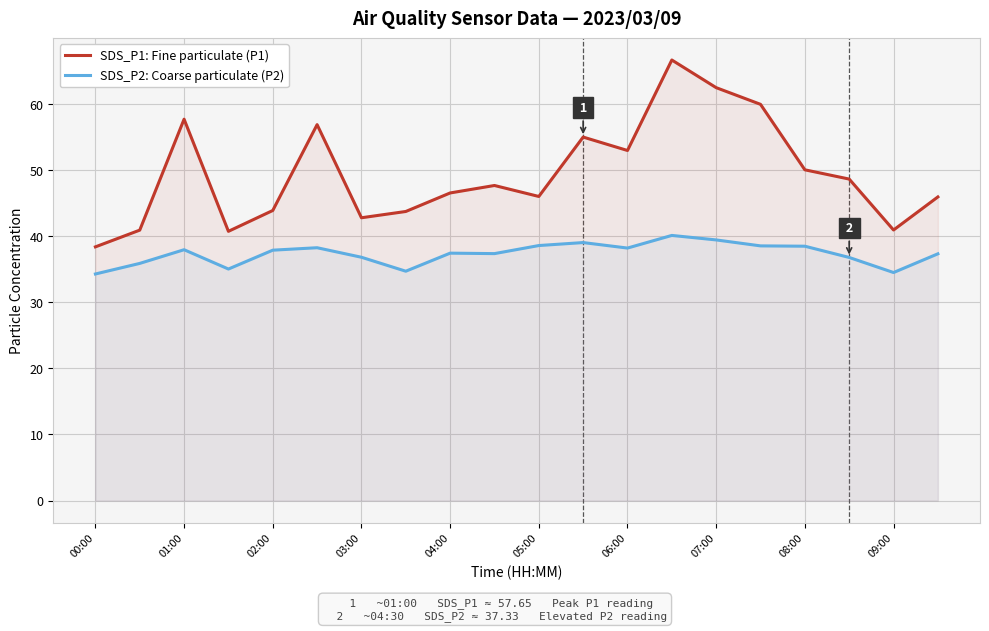

What is the difference between the maximum and minimum values in the SDS_P2: Coarse particulate (P2) series?

5.8